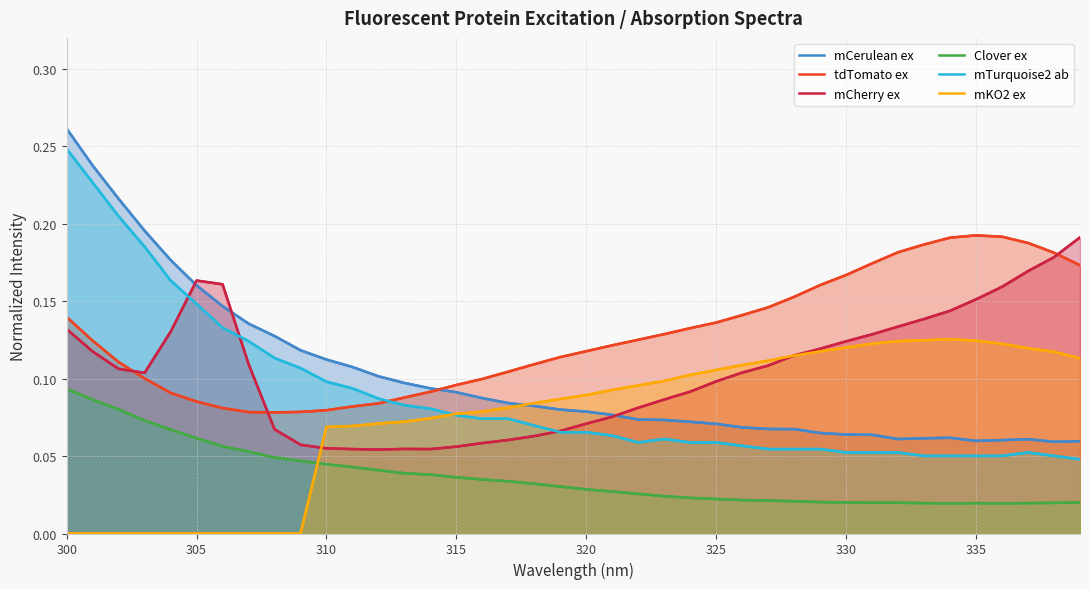

What is the minimum value for mCerulean ex?

0.1